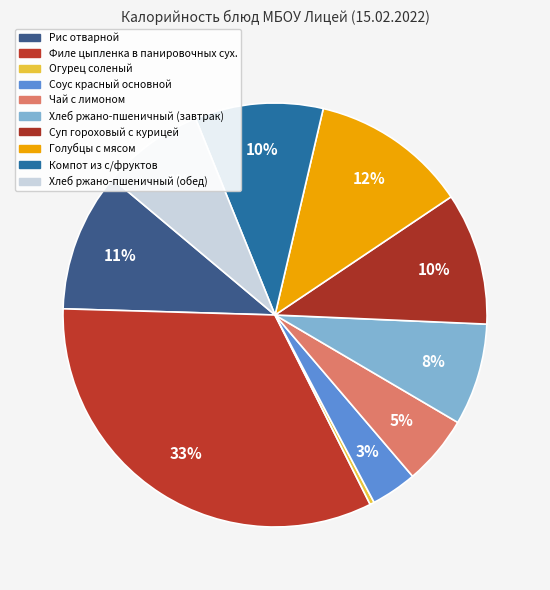

To the nearest percent, what is the average slice percentage?

10%